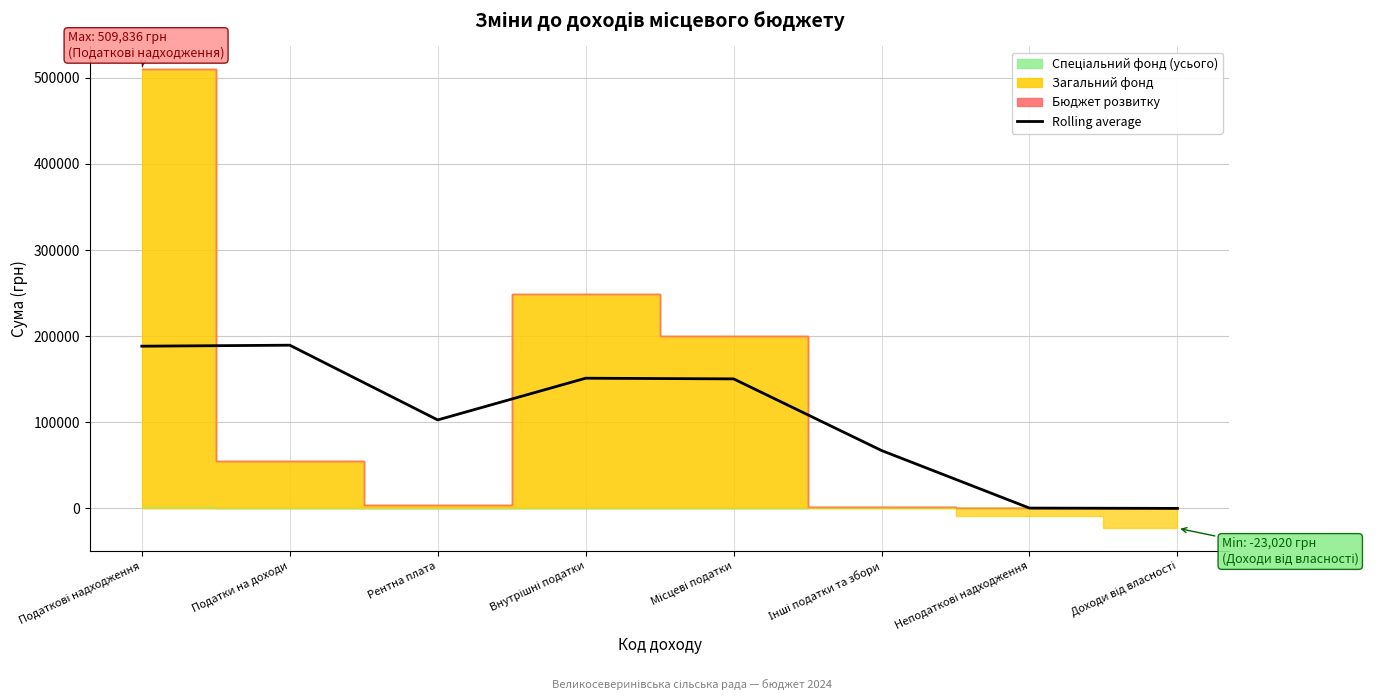

What is the change in value from Неподаткові надходження to Доходи від власності?

-366.7